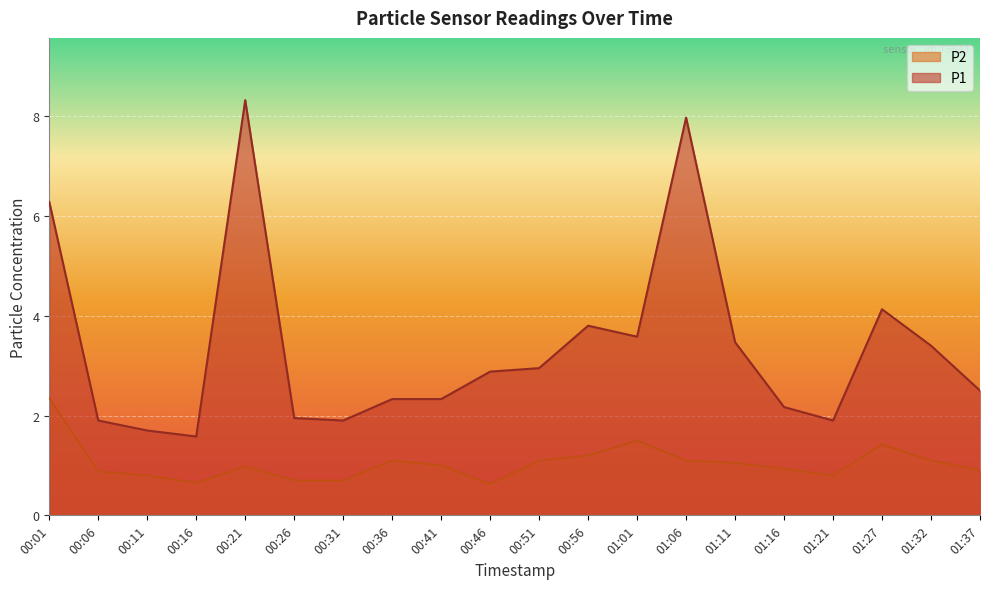

At 00:21, list the series in order from smallest to largest.

P2, P1